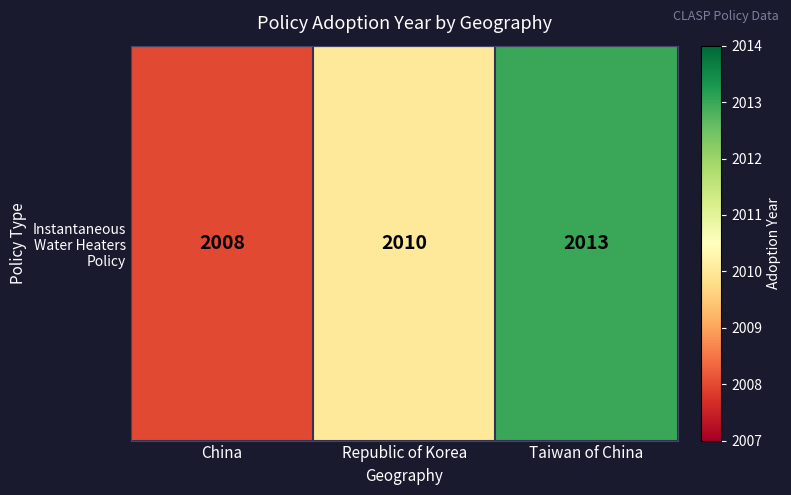

What value does the data have at China?

2008